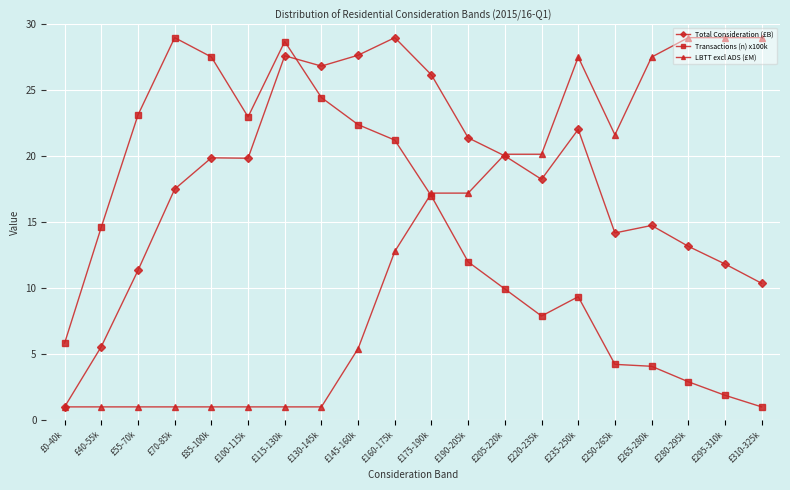

What is the label of the 10th point from the right?

£175-190k